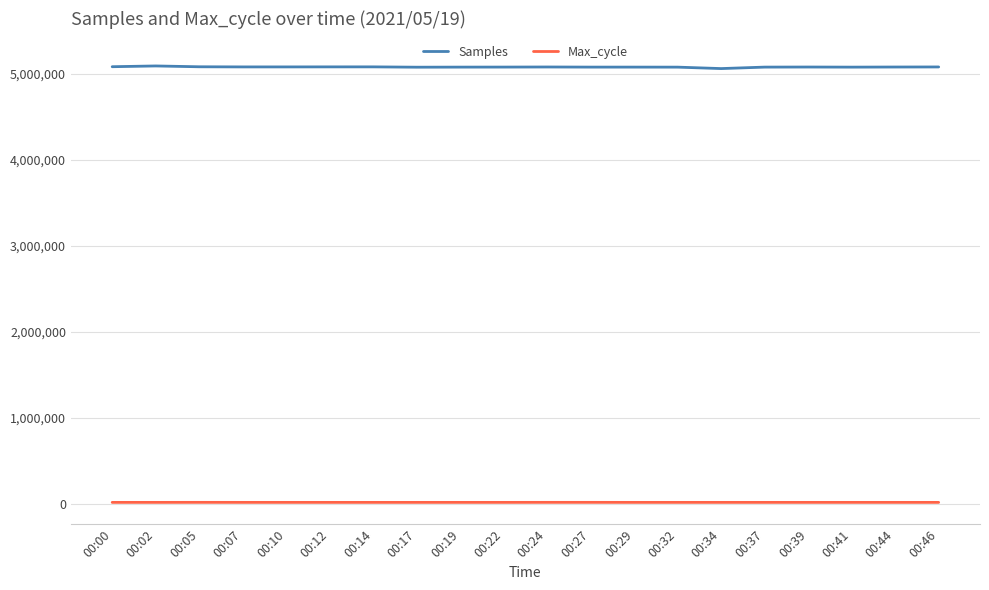

True or false: Max_cycle and Samples cross at least once.

False